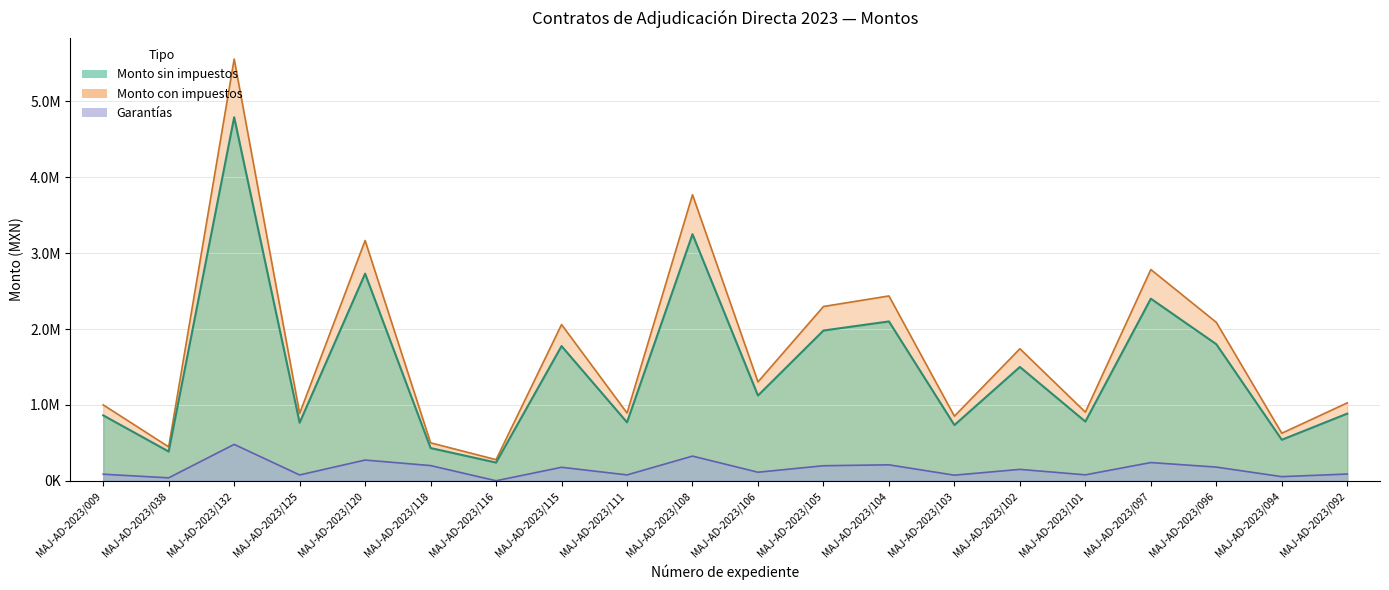

What is the total value across all series at MAJ-AD-2023/118?

1131034.5